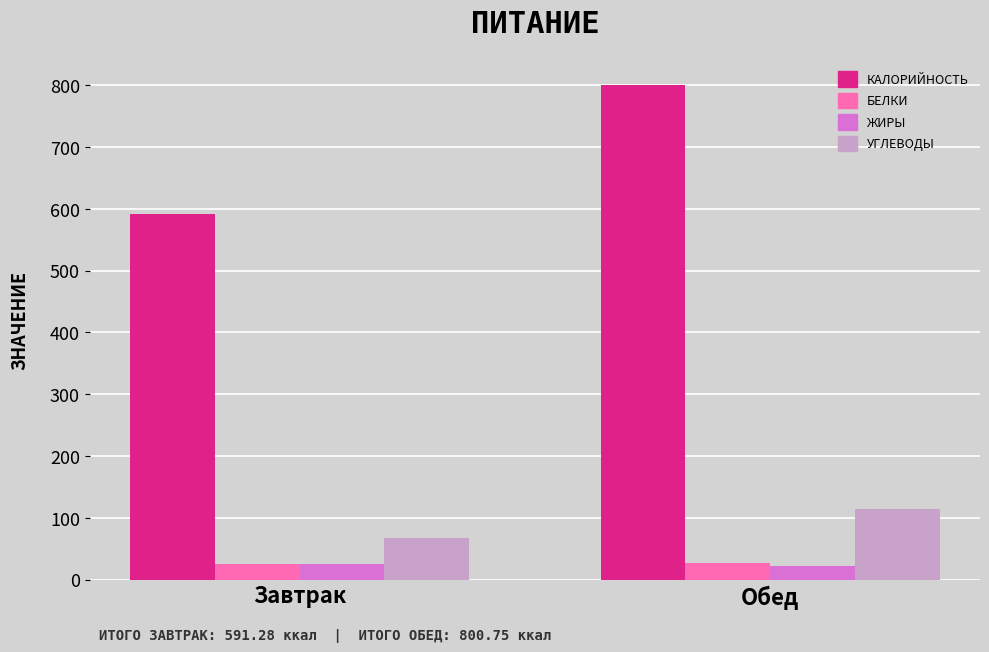

At which category does the chart reach its peak across all series?

Обед